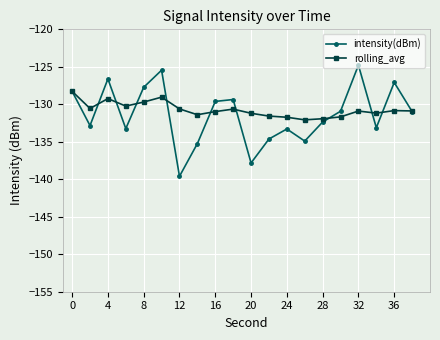

Count the number of categories in the chart.

20